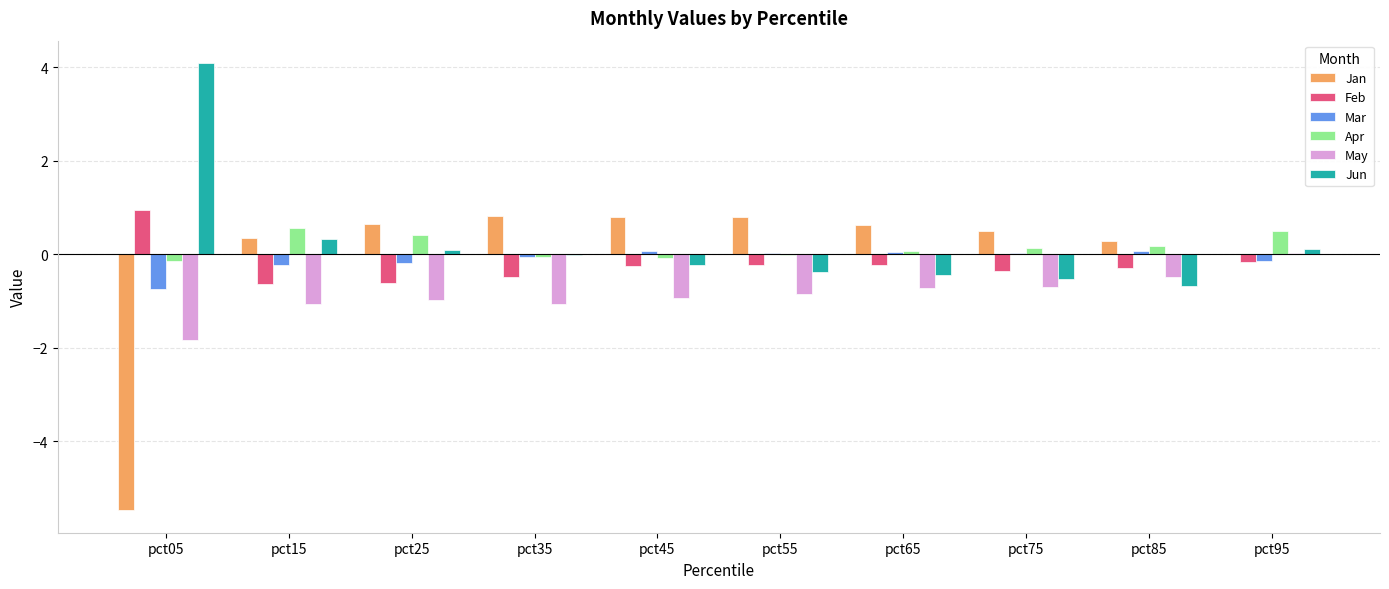

What is the sum of all Jan values?

-0.7